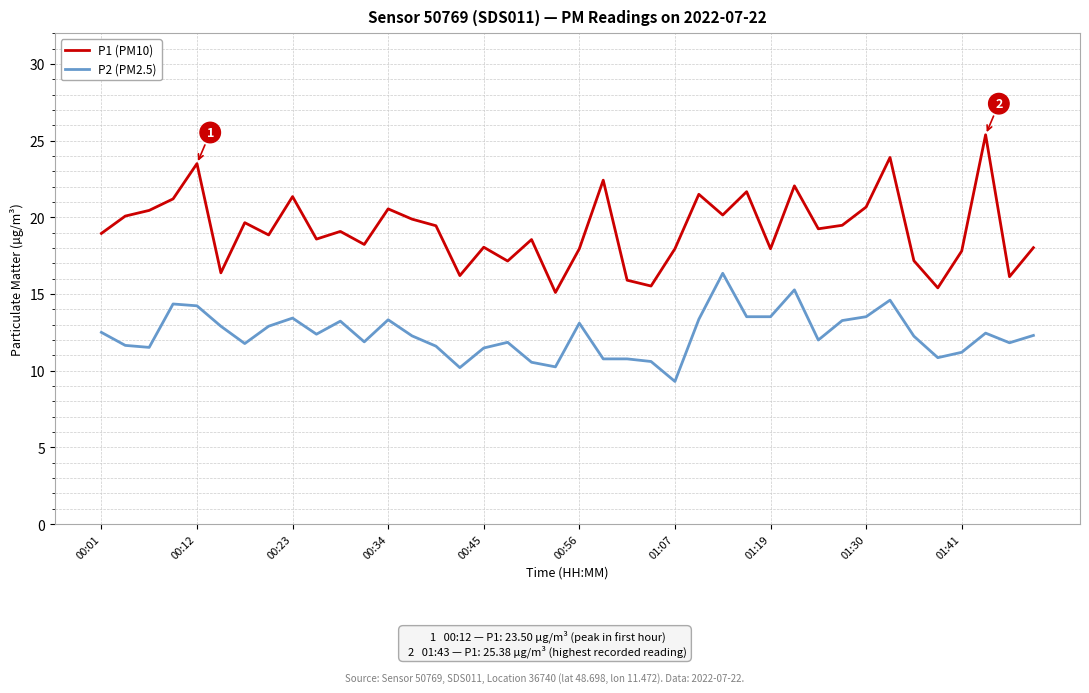

True or false: P1 (PM10) has more than 2 points higher than both neighbors.

True